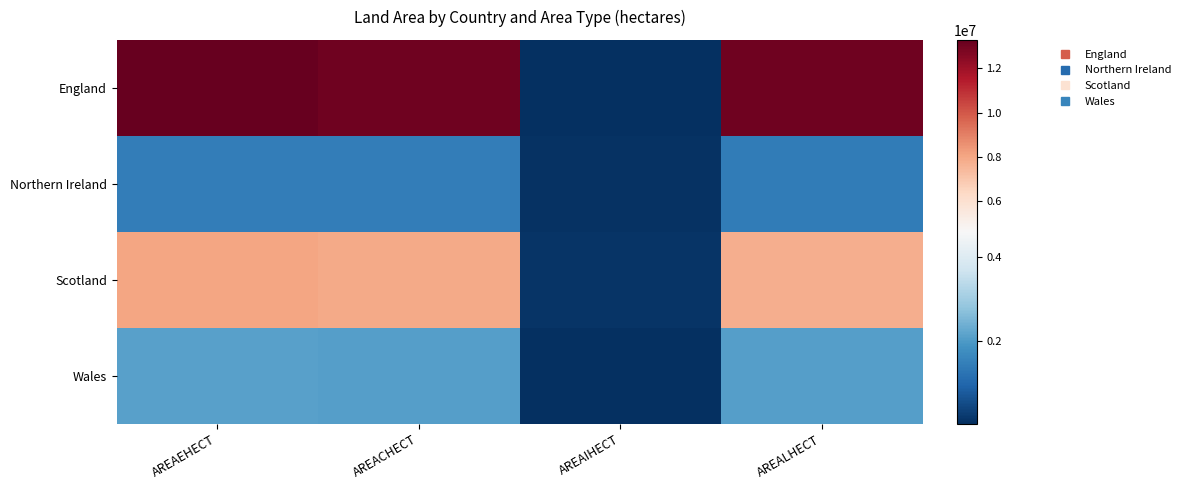

Reading left to right, extract all data points from this chart.

England: AREAEHECT=13293026.3	AREACHECT=13046237.6	AREAIHECT=15188.4	AREALHECT=13031049.3
Northern Ireland: AREAEHECT=1432976.4	AREACHECT=1432976.4	AREAIHECT=53681.3	AREALHECT=1379295.1
Scotland: AREAEHECT=8022930.0	AREACHECT=7880174.8	AREAIHECT=90028.0	AREALHECT=7790146.8
Wales: AREAEHECT=2122125.7	AREACHECT=2078260.3	AREAIHECT=4608.5	AREALHECT=2073651.8